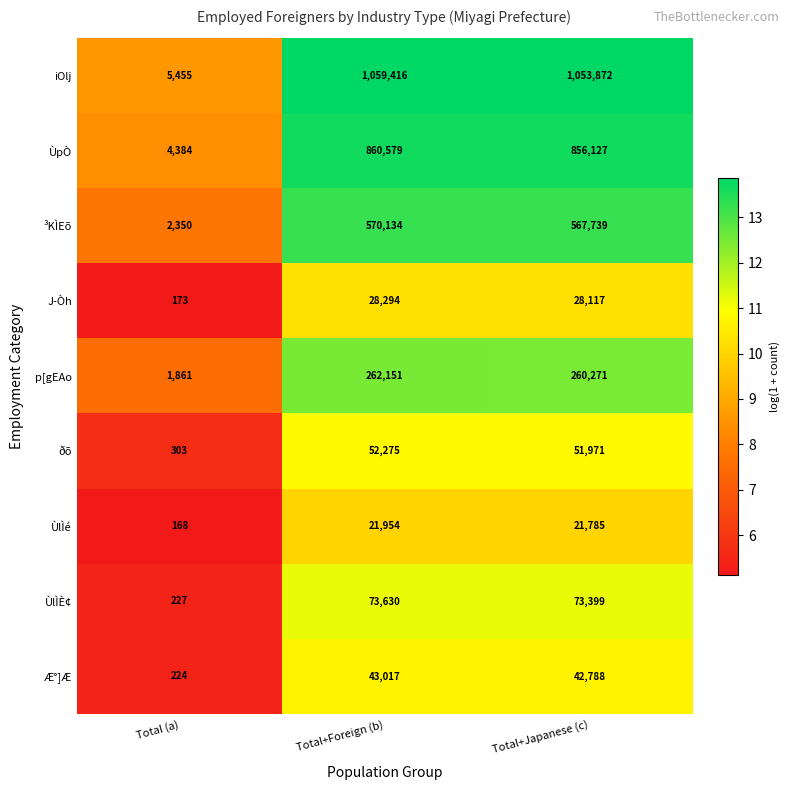

Count the number of categories in the chart.

3